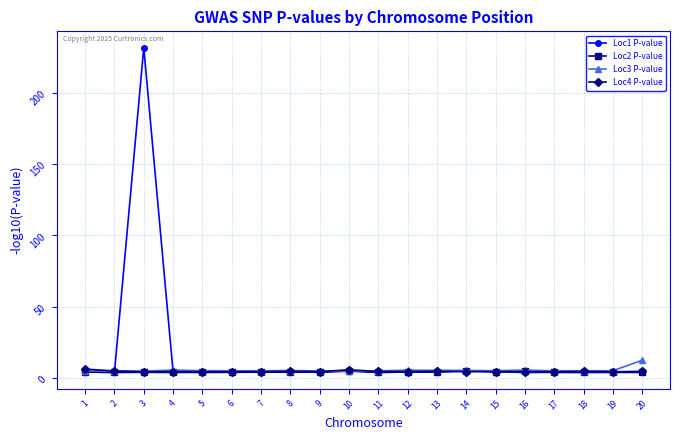

Is it true that Loc4 P-value equals 4.5 at 7?

True